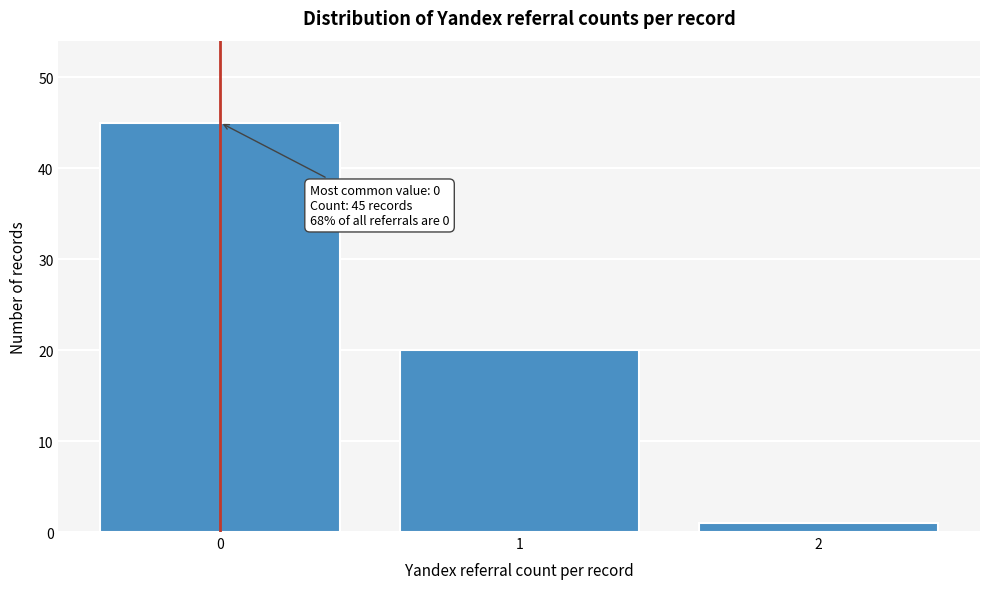

Reading right to left, transcribe all the data shown in this chart.

2=1	1=20	0=45